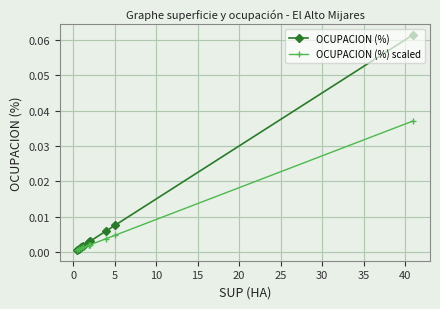

Is this an area chart (filled region under the line)?

No